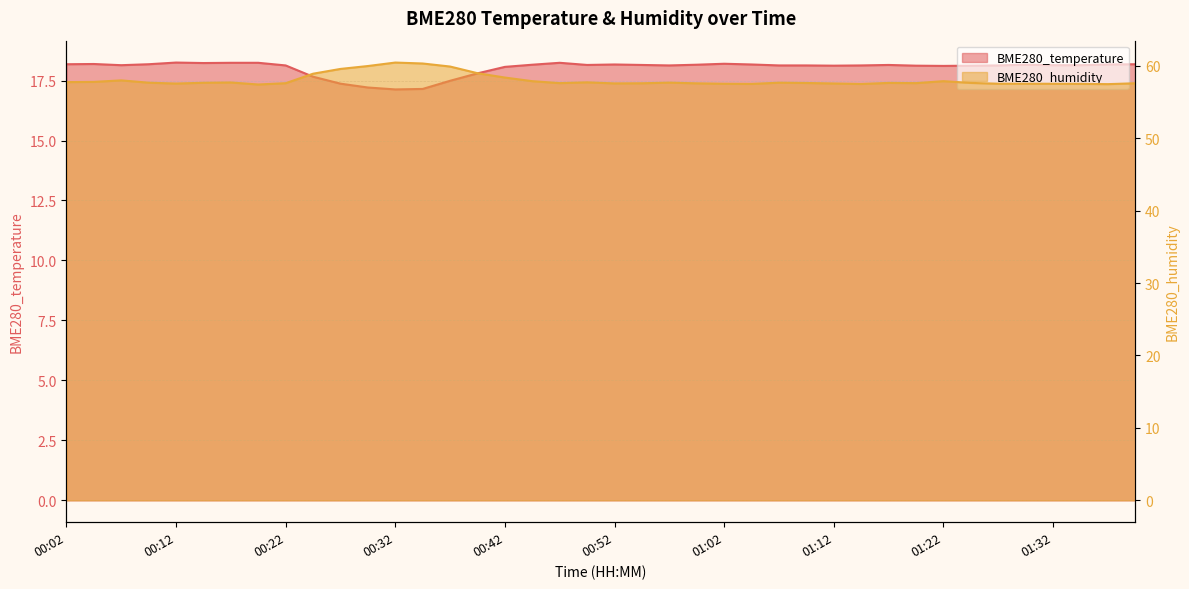

Which series has the largest total across all categories?

BME280_humidity